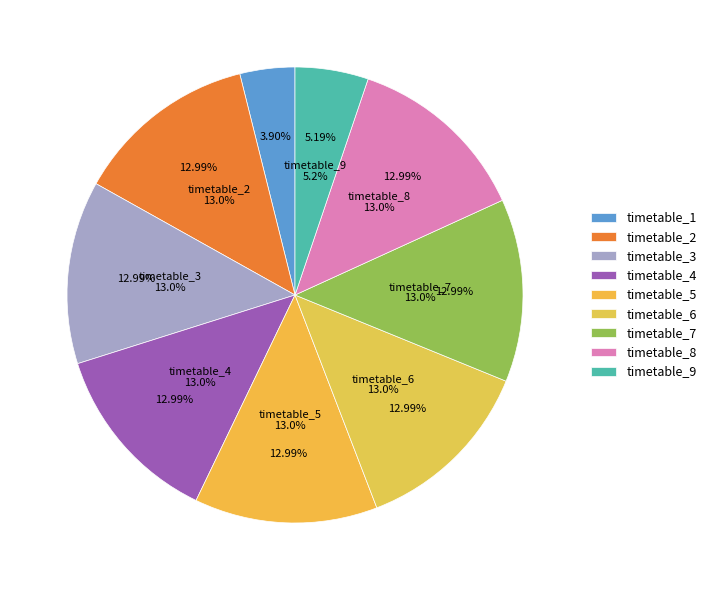

To the nearest percent, what percentage of the pie is timetable_7?

13%